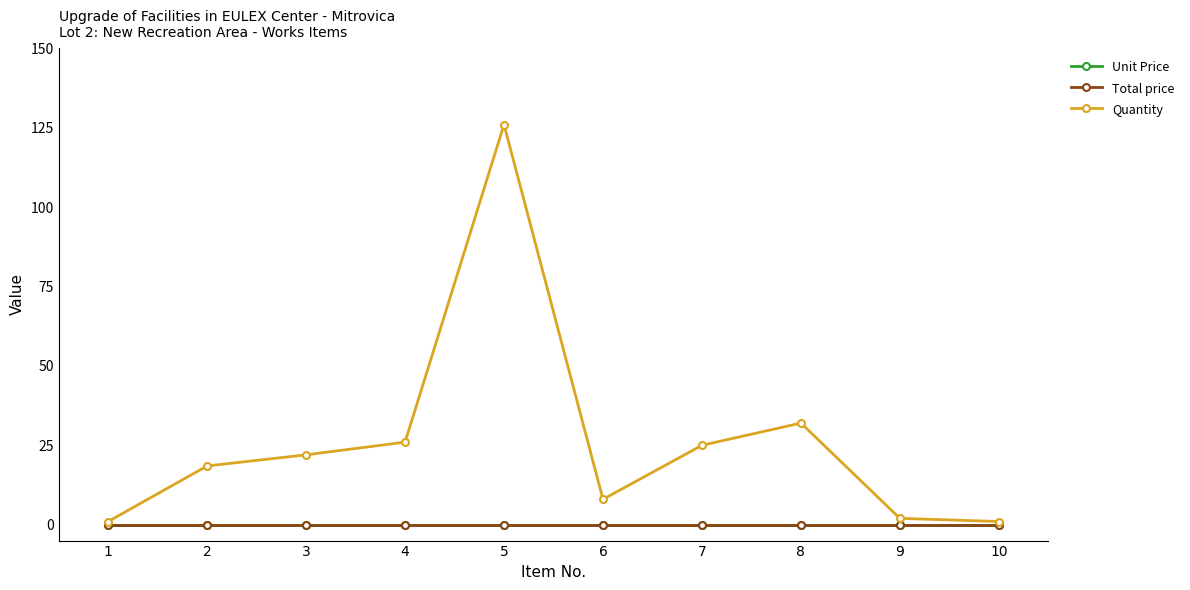

Does the chart have visible grid lines?

No